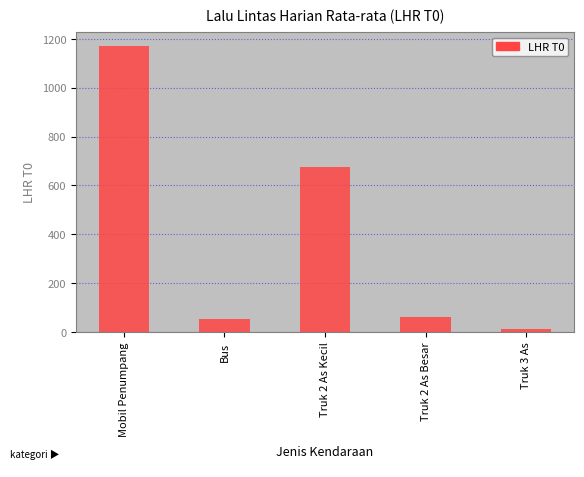

True or false: the data shows 26 at Truk 2 As Besar.

False